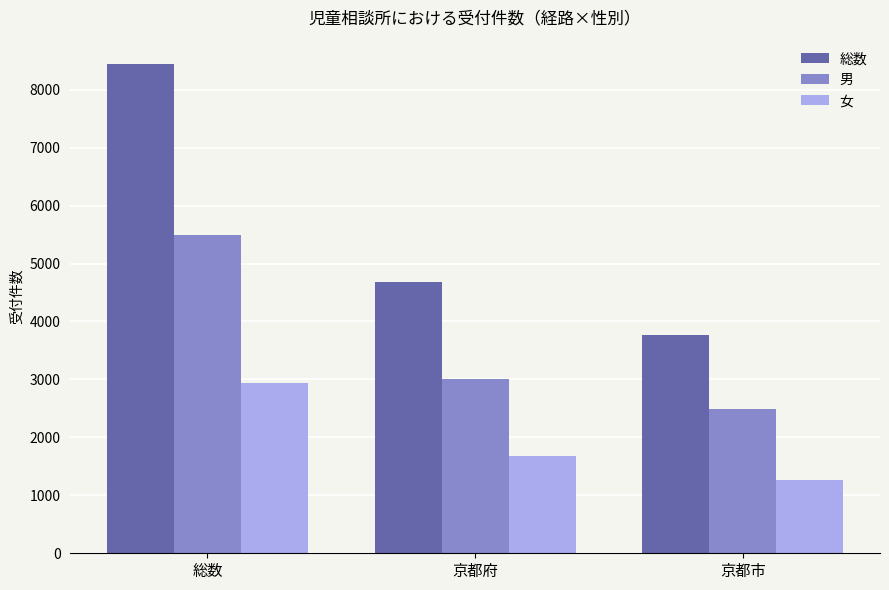

Between 総数 and 京都府, which series saw the biggest shift?

総数